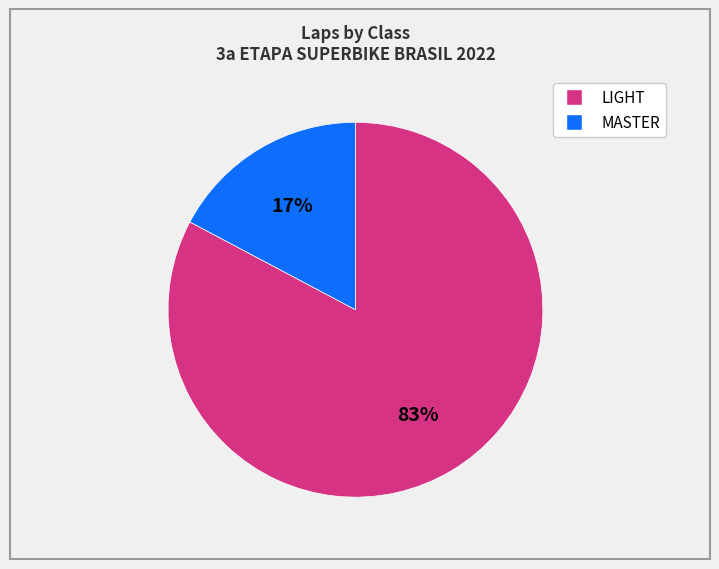

Does any single category account for the majority?

Yes